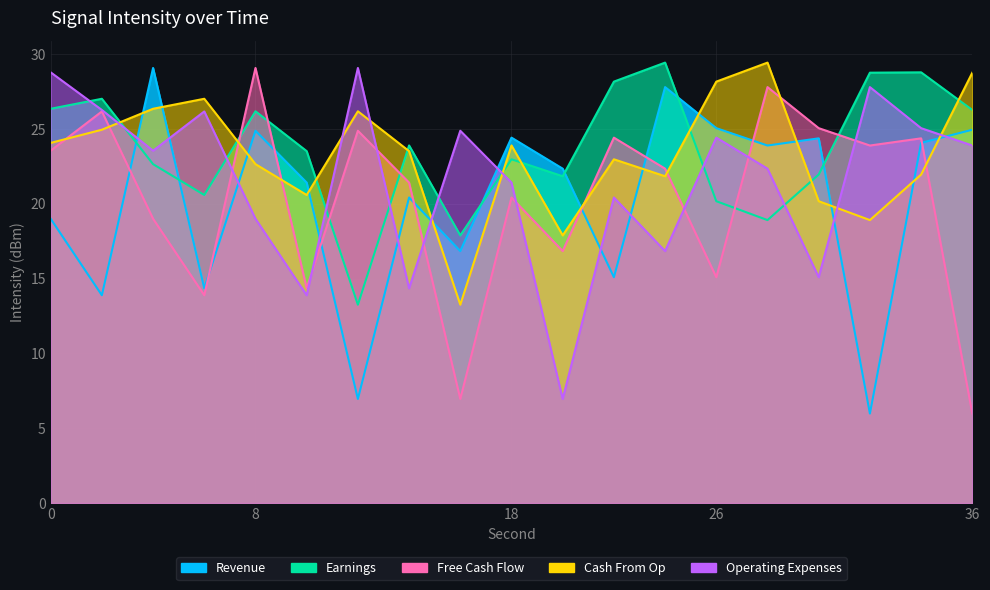

What is the difference between the maximum and second lowest values in the Operating Expenses series?

15.2